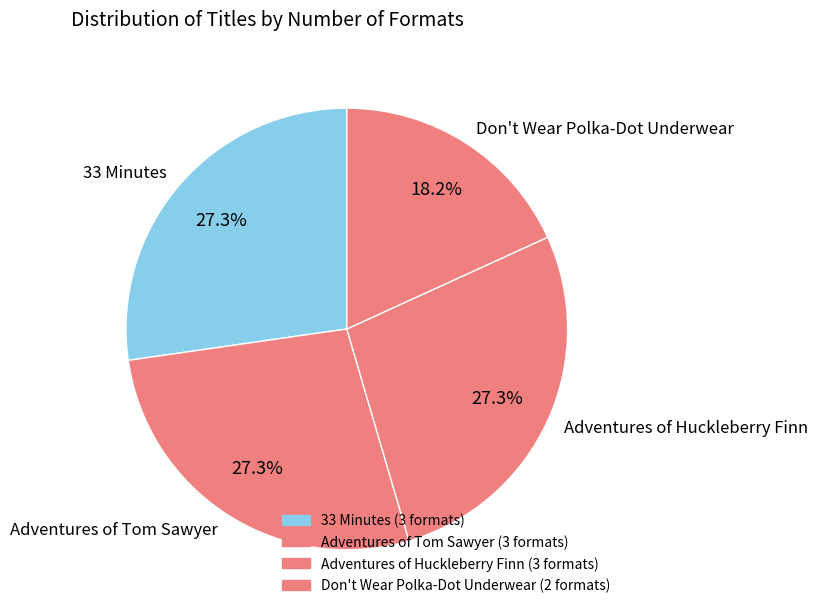

What is the ratio of the value at Don't Wear Polka-Dot Underwear to the value at Adventures of Tom Sawyer?

0.7